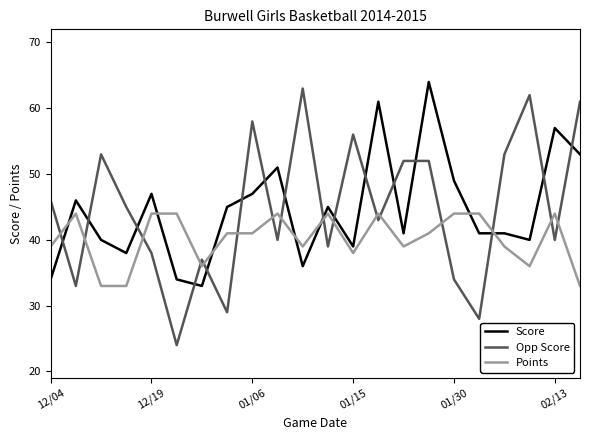

What is the difference between the maximum and minimum values in the Points series?

11